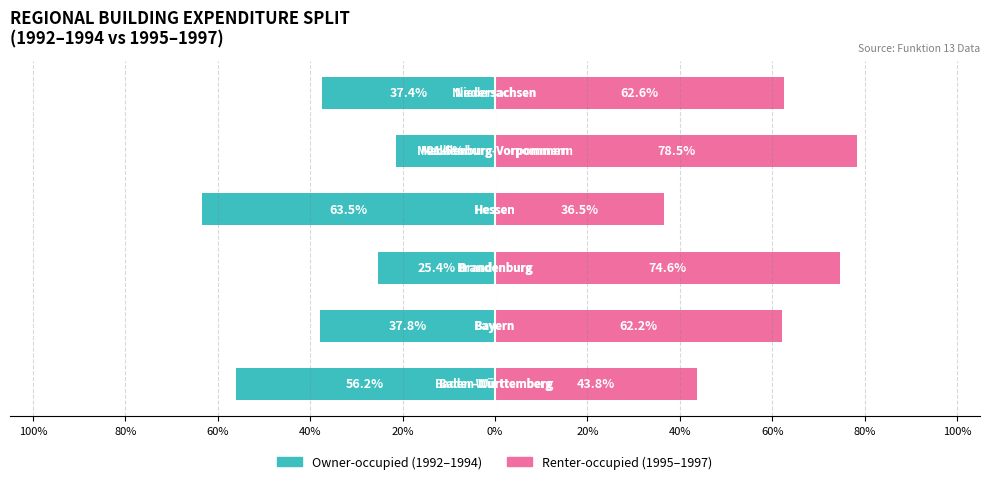

Count the number of categories in the chart.

6